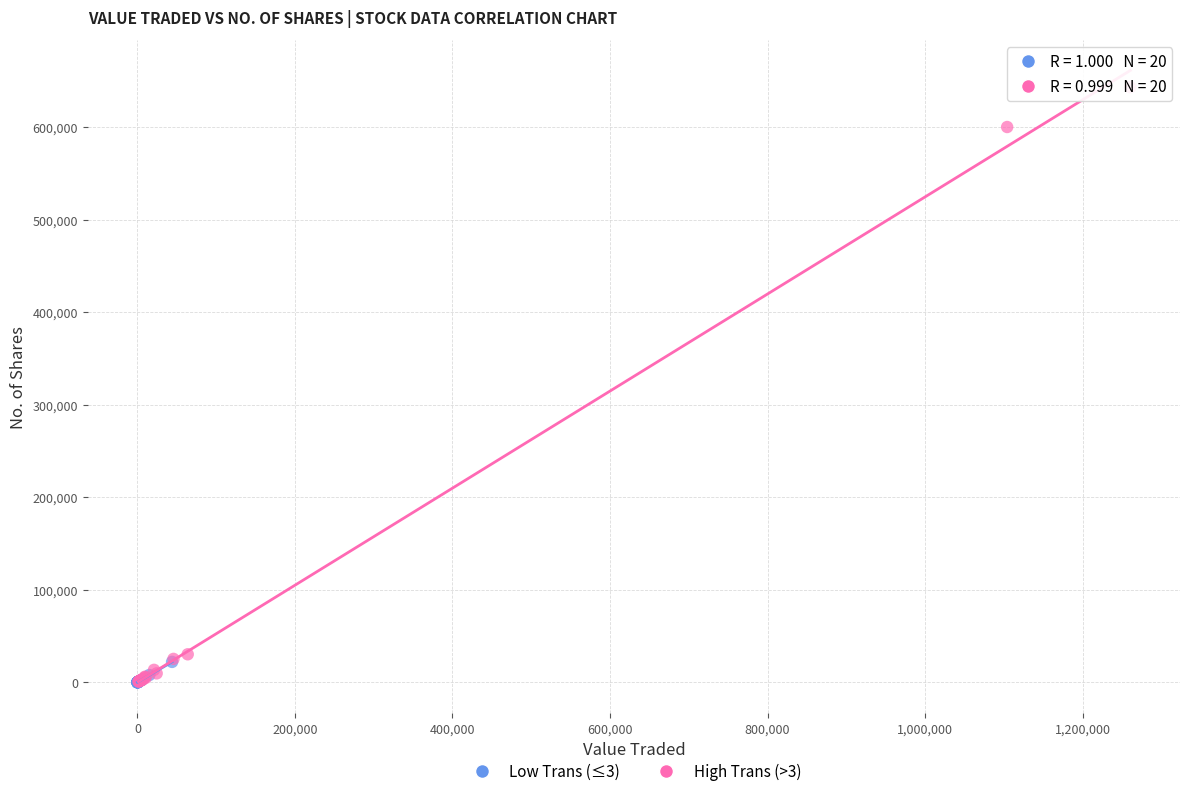

Which series reaches the maximum Y coordinate?

High Trans (>3)